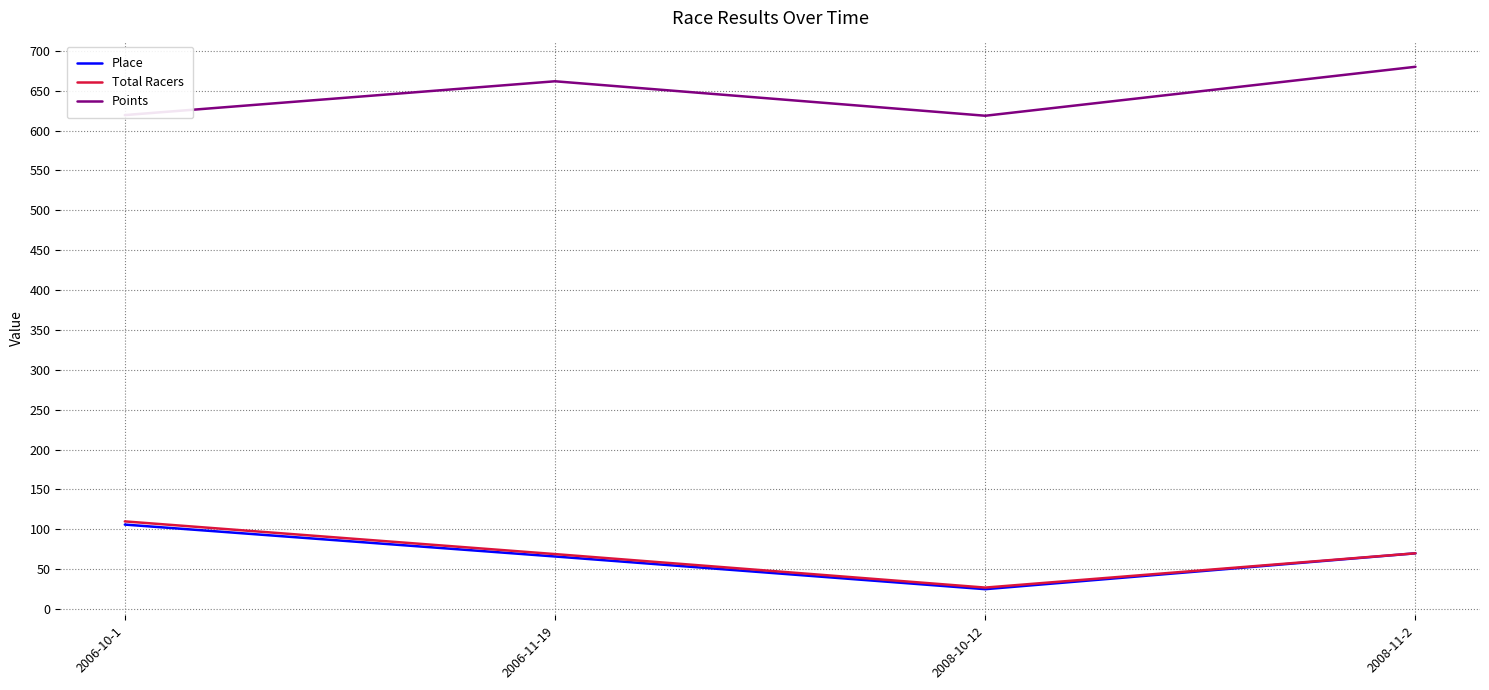

What position from the left is 2008-11-2?

4